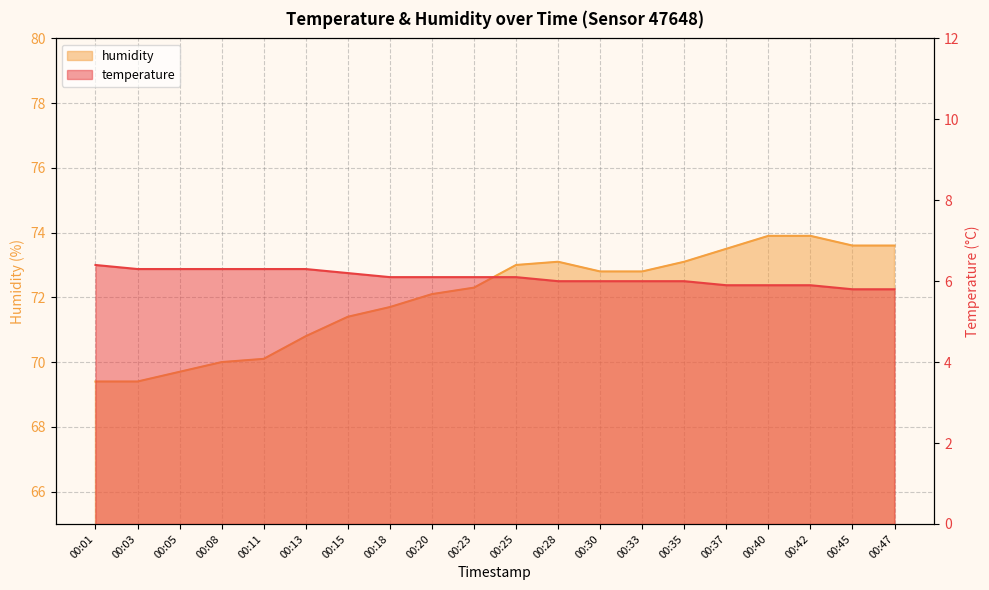

True or false: temperature and humidity cross at least once.

False